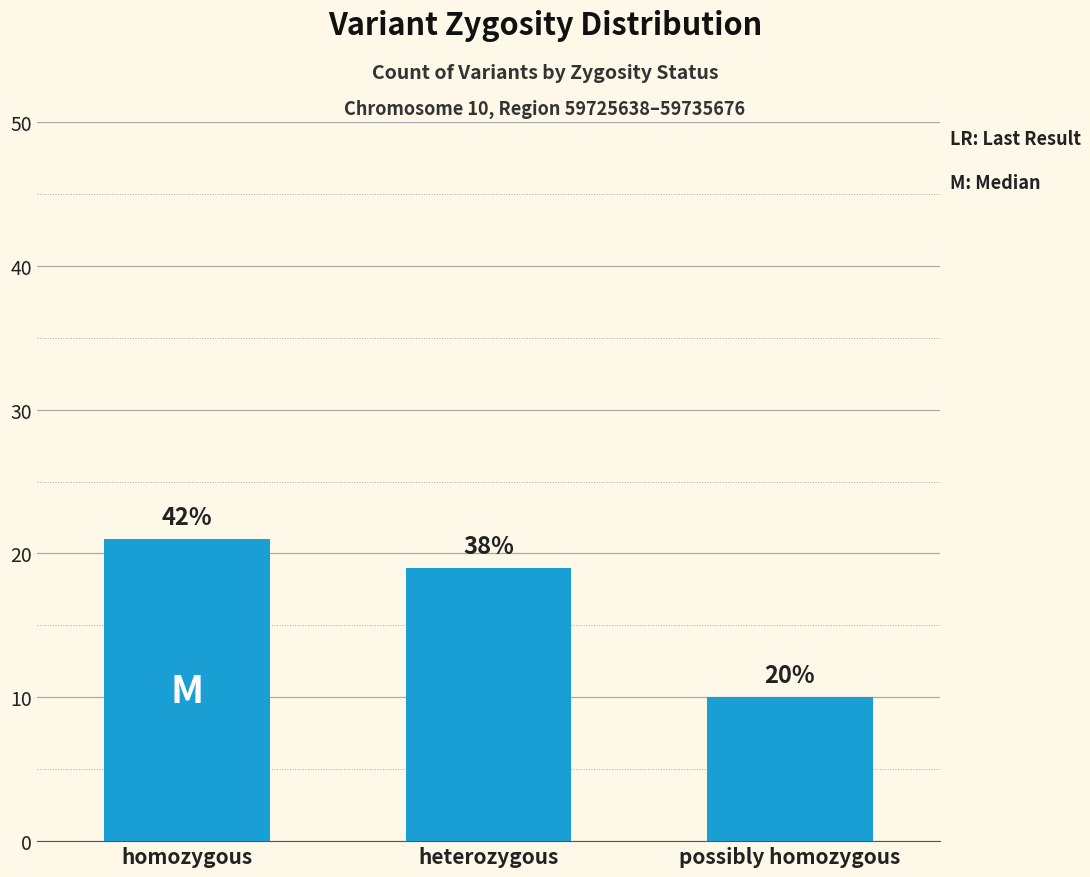

True or false: the data shows 10 at possibly homozygous.

True